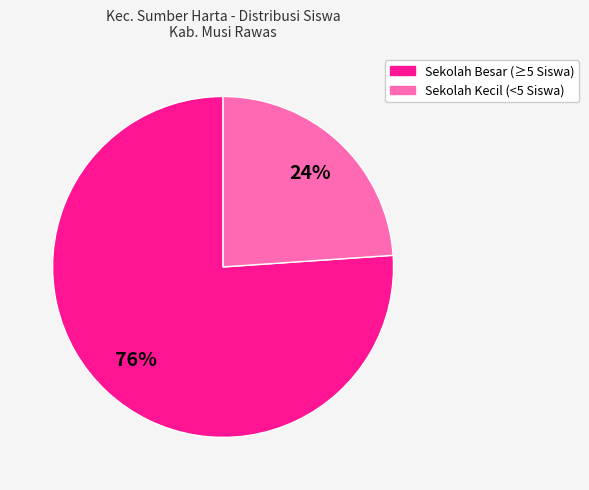

Which slice is the largest?

Sekolah Besar (≥5 Siswa)